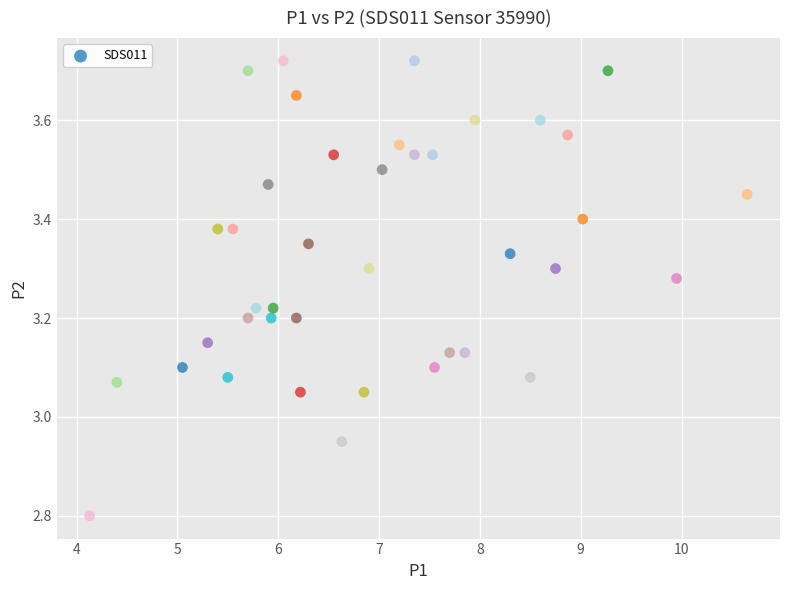

What is the range of X values (max minus min)?

6.5